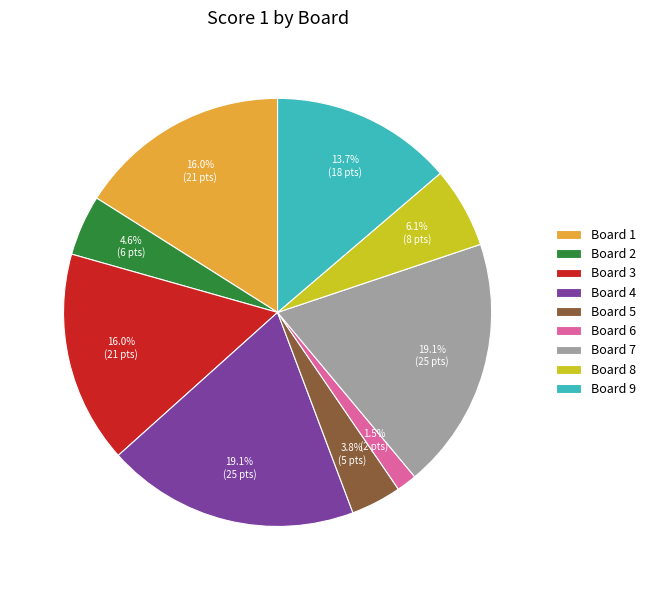

How much of the chart is everything except Board 8?

93.9%